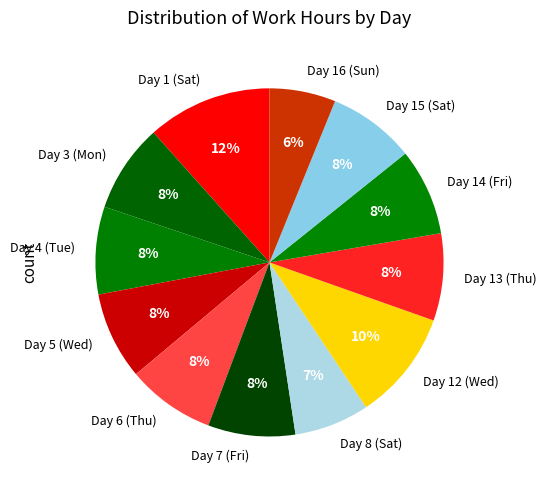

Do Day 5 (Wed) and Day 3 (Mon) together represent more than half of the pie?

No